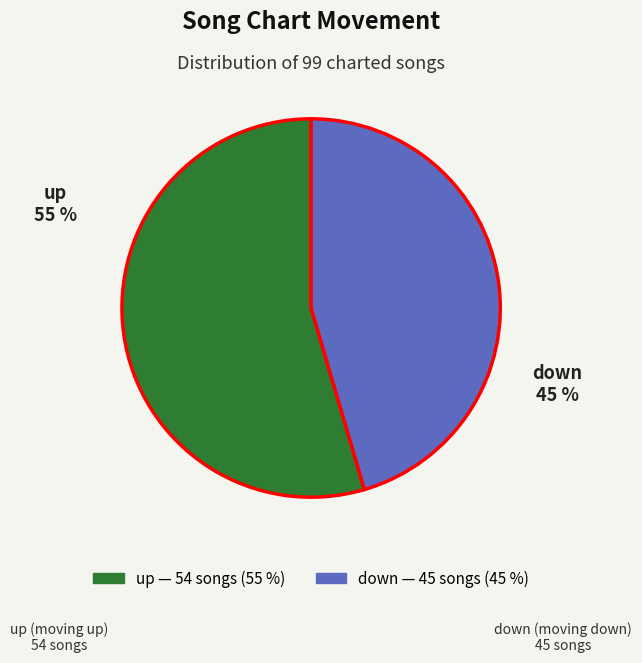

Is it true that up is 69% of the pie?

False